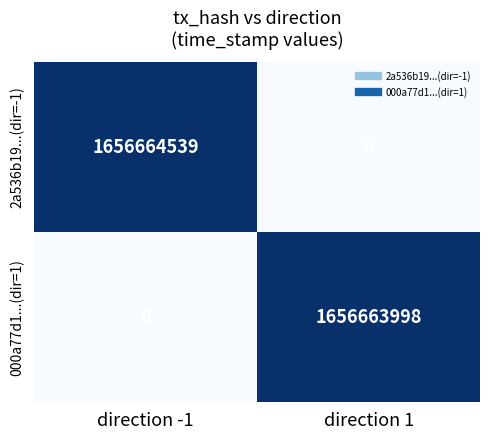

Reading left to right, list all the values displayed in this chart.

2a536b19...(dir=-1): 1656664539	0
000a77d1...(dir=1): 0	1656663998